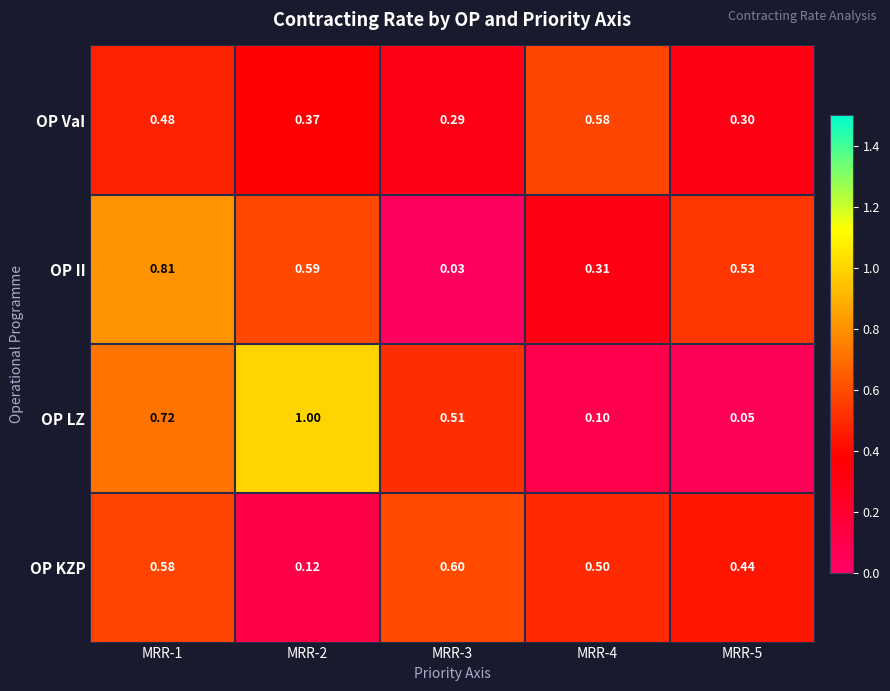

How many categories are shown in the chart?

5